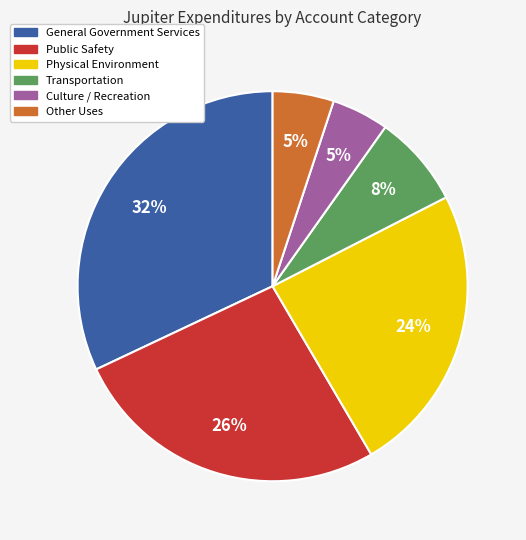

Do Transportation and Other Uses together represent more than half of the pie?

No